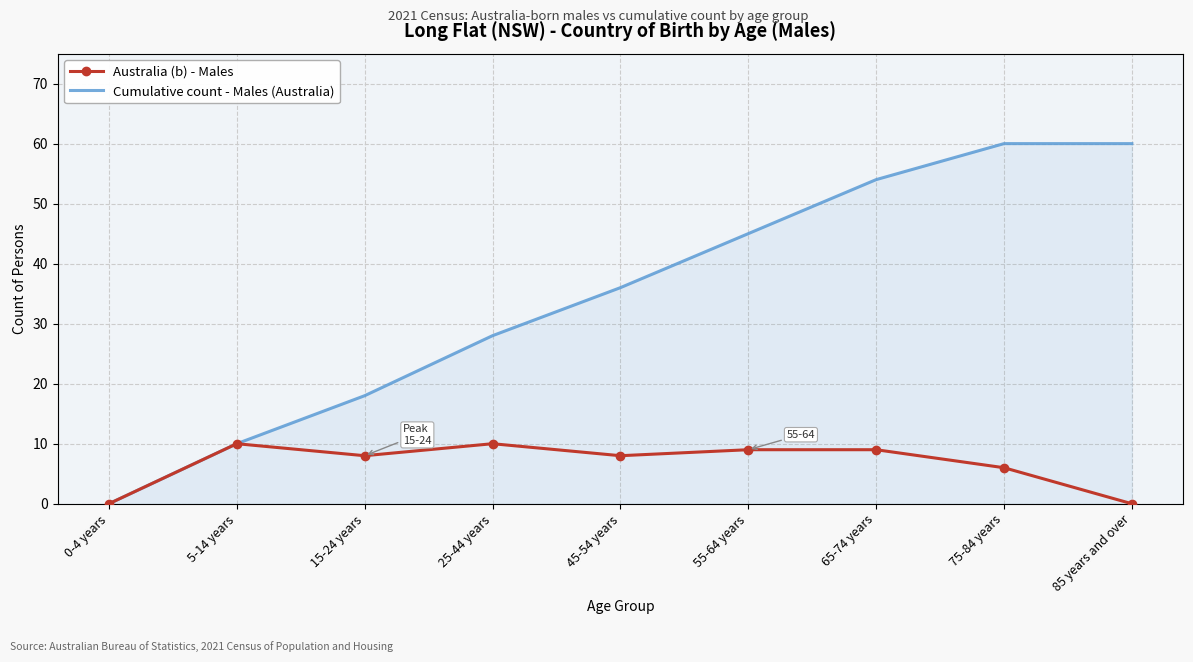

What is the highest value of the Australia (b) - Males series?

10